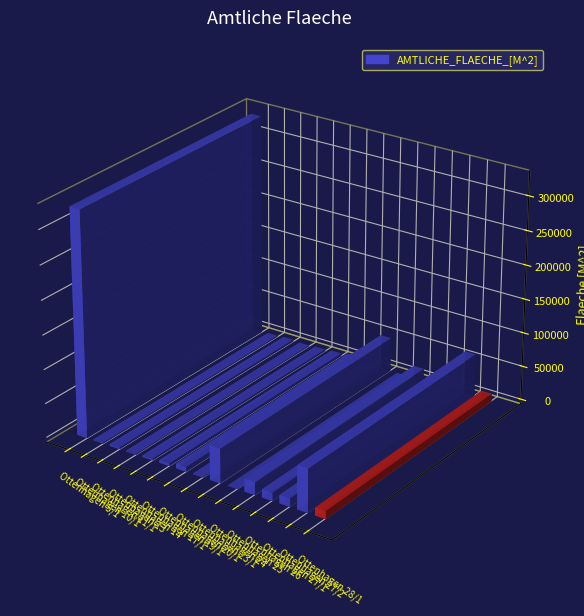

How many distinct data groups are displayed?

1